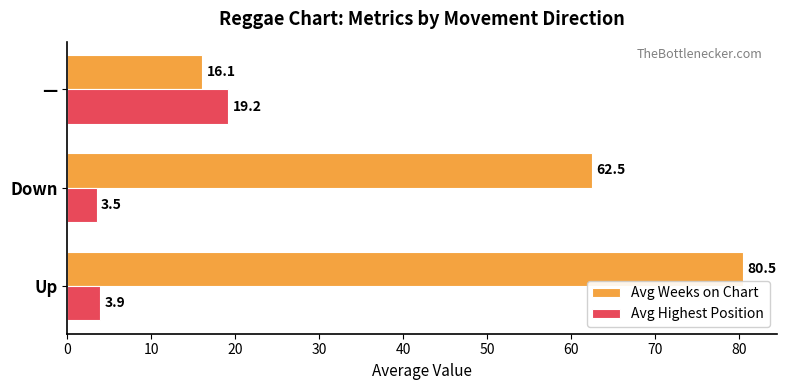

Which series has the largest range (max minus min)?

Avg Weeks on Chart